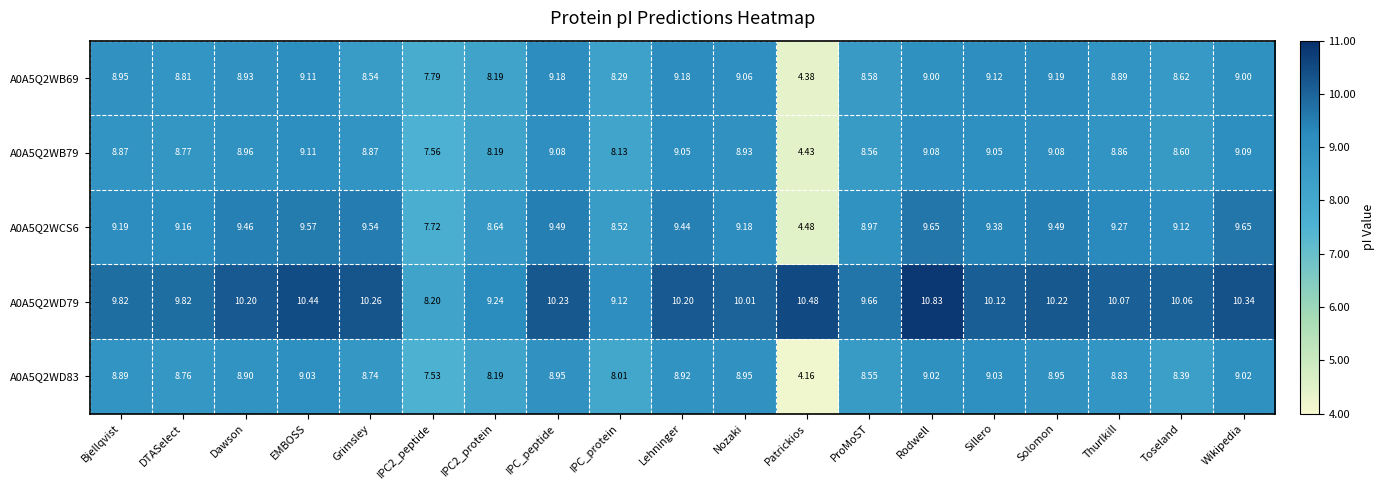

At which label does A0A5Q2WD83 first exceed 8?

Bjellqvist